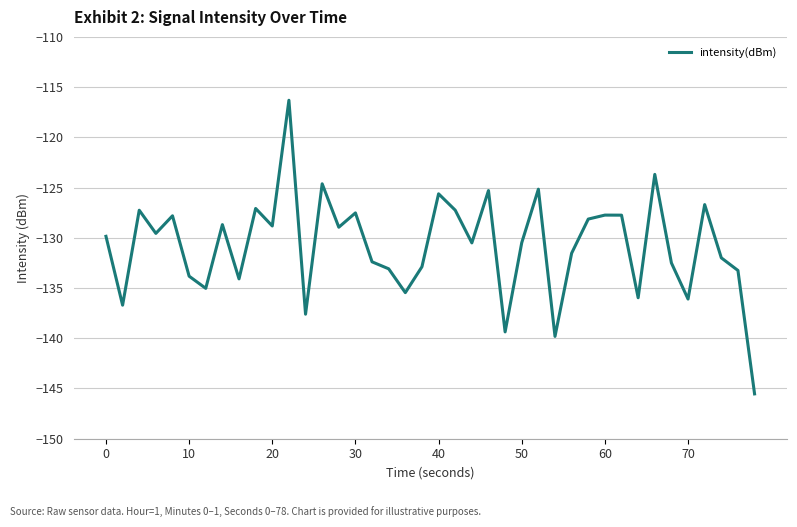

What is the difference between the maximum and minimum values?

29.2